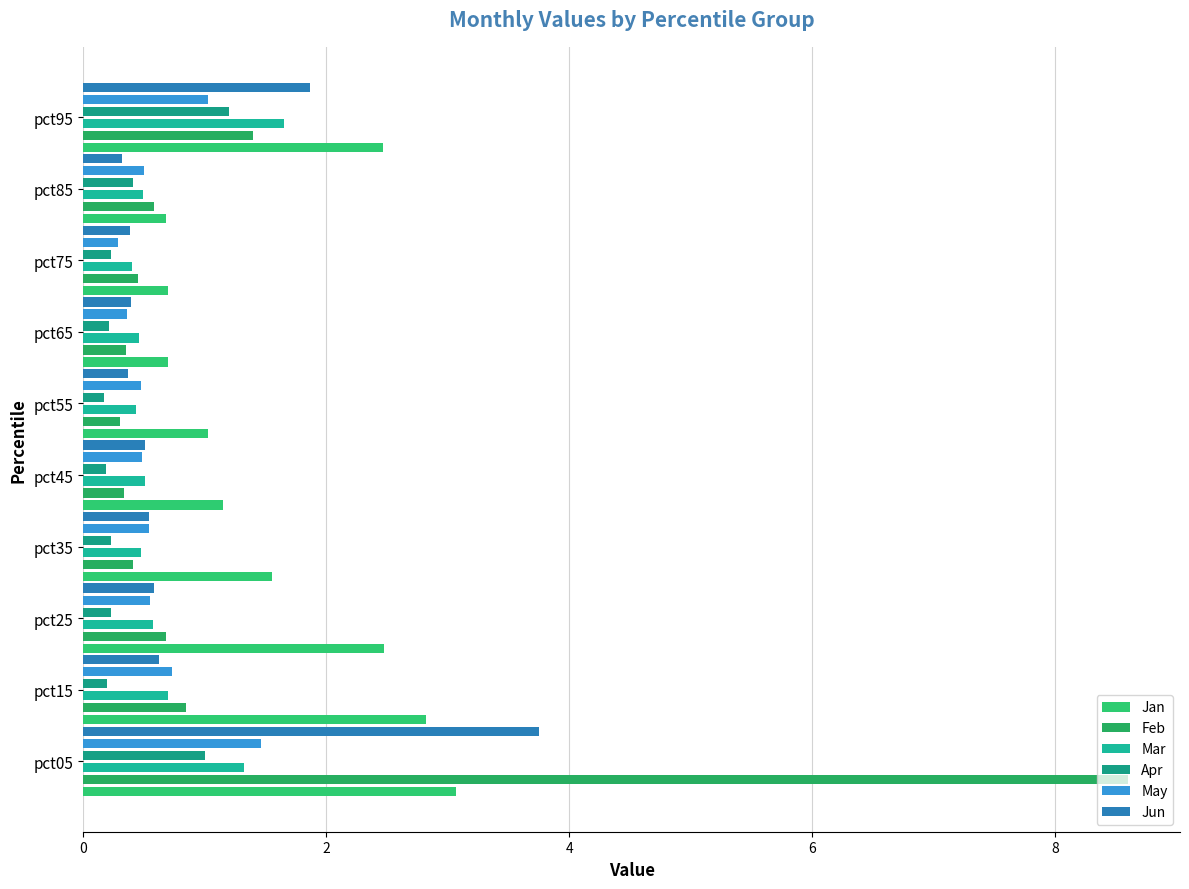

Which series has the largest total across all categories?

Jan